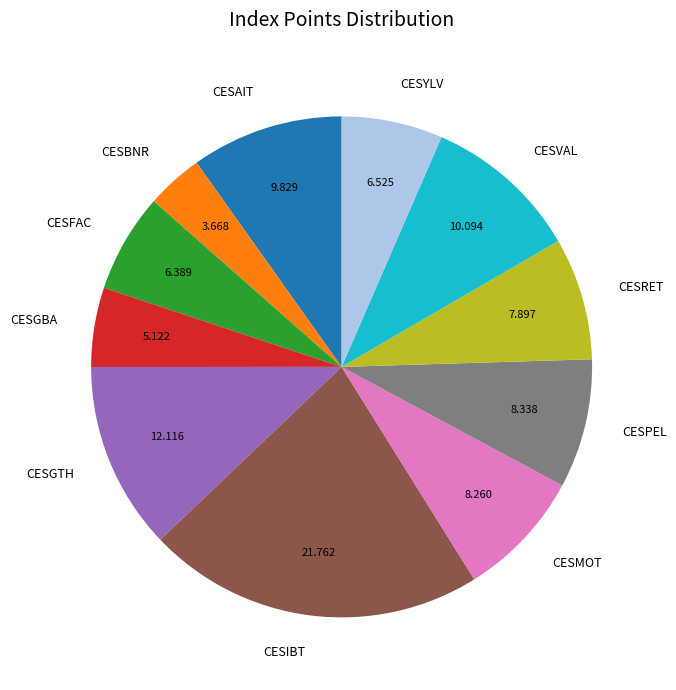

Does any single category account for the majority?

No